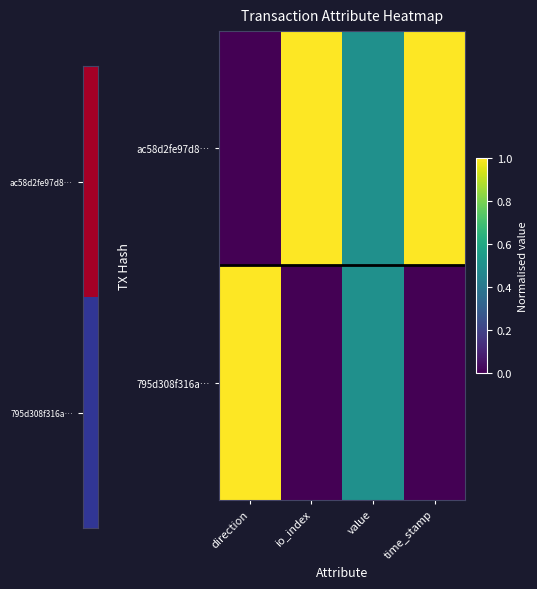

At time_stamp, list the series in order from smallest to largest.

795d308f316a…, ac58d2fe97d8…